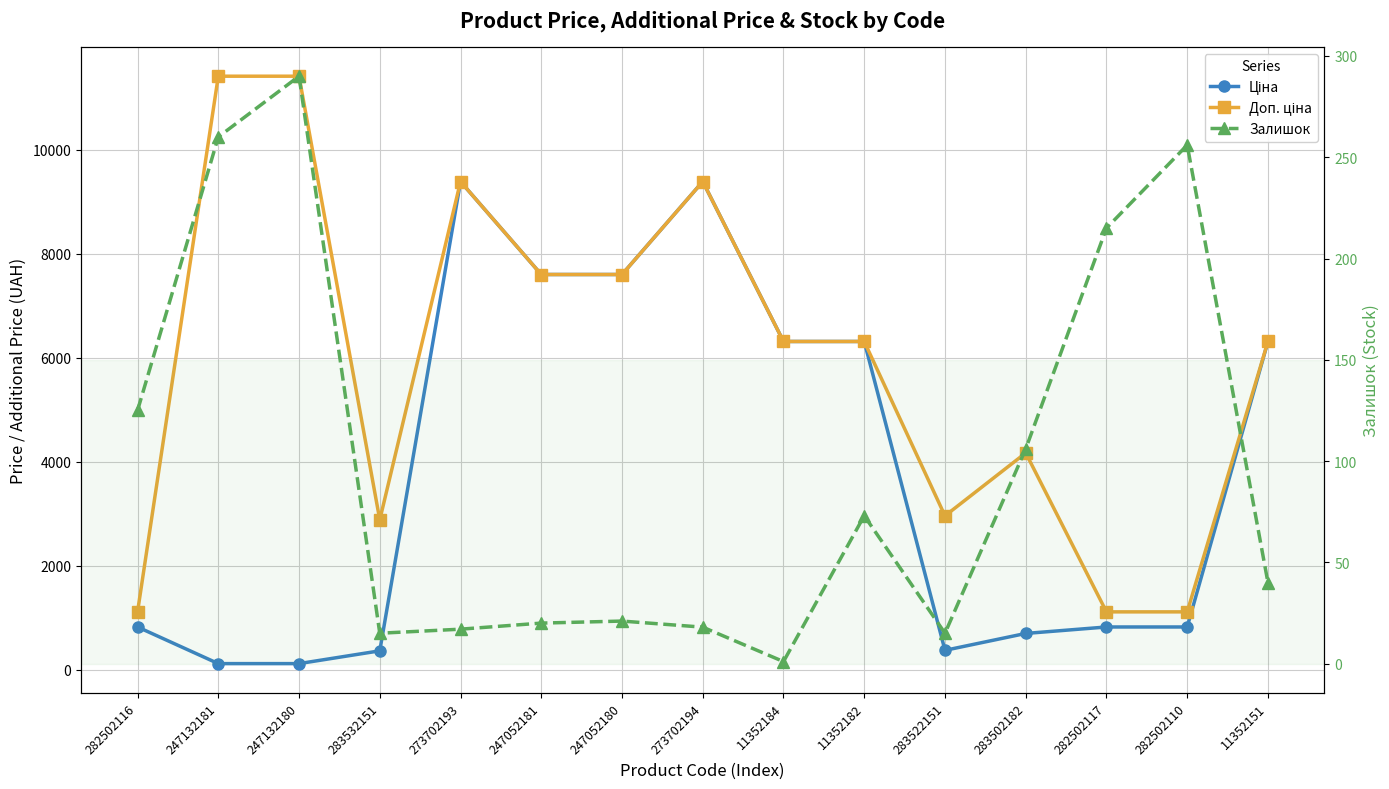

At which category does Залишок reach its first local peak?

247132180